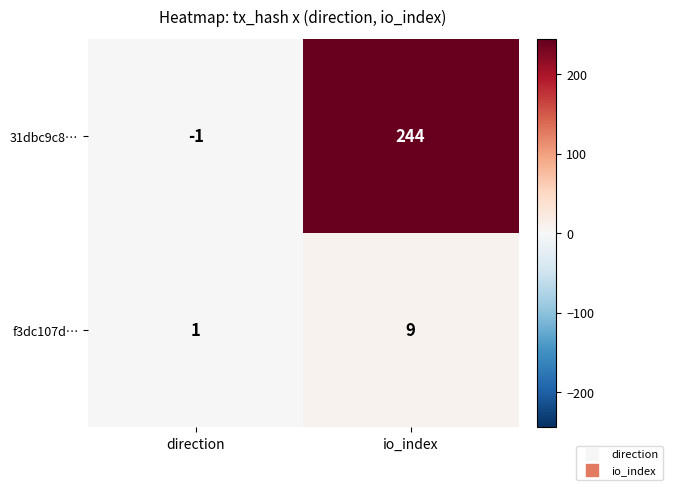

At which category is the sum across all series the highest?

io_index